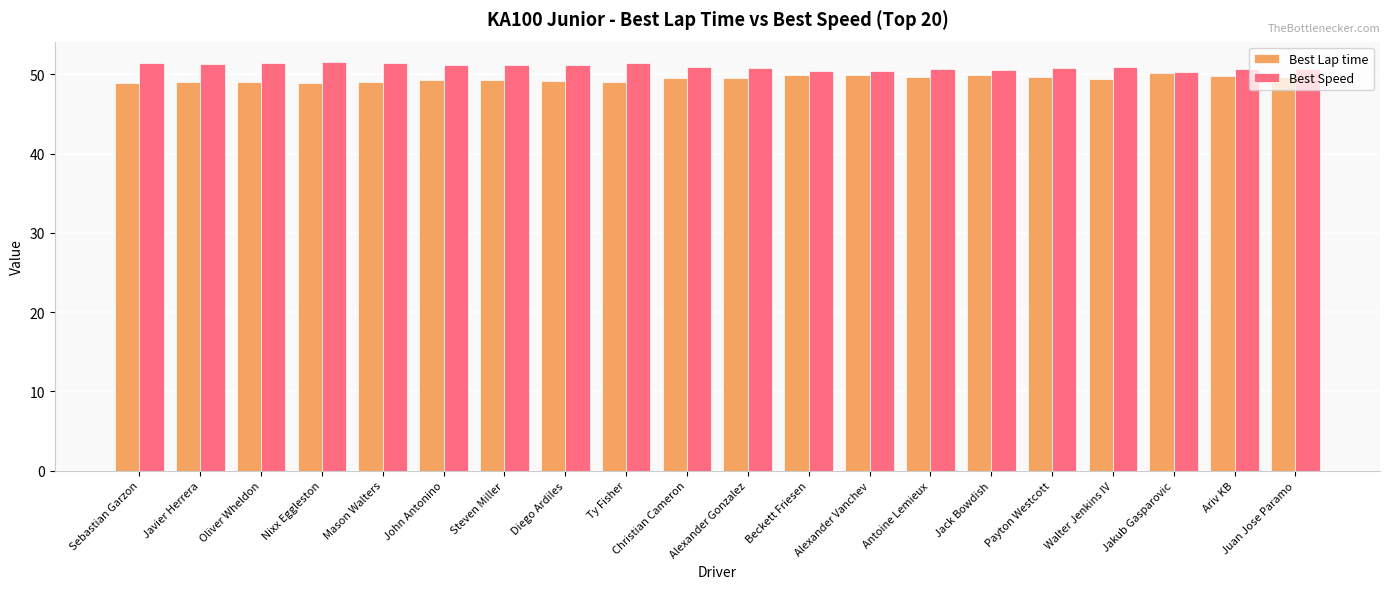

What is the spread (max minus min) of values at Diego Ardiles?

2.0